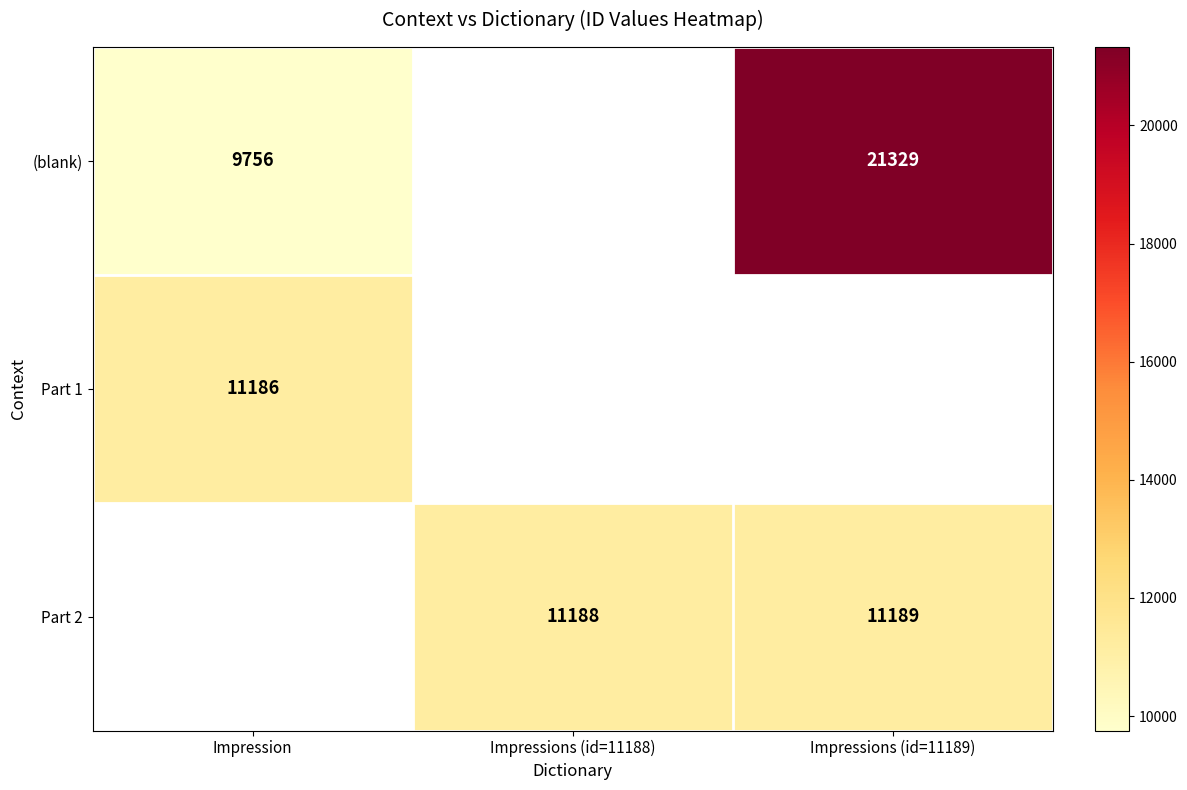

The Part 2 series shows 11188 at Impressions (id=11188). True or false?

True